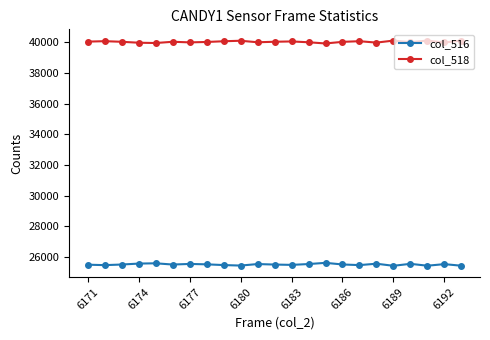

True or false: col_518 and col_516 cross at least once.

False